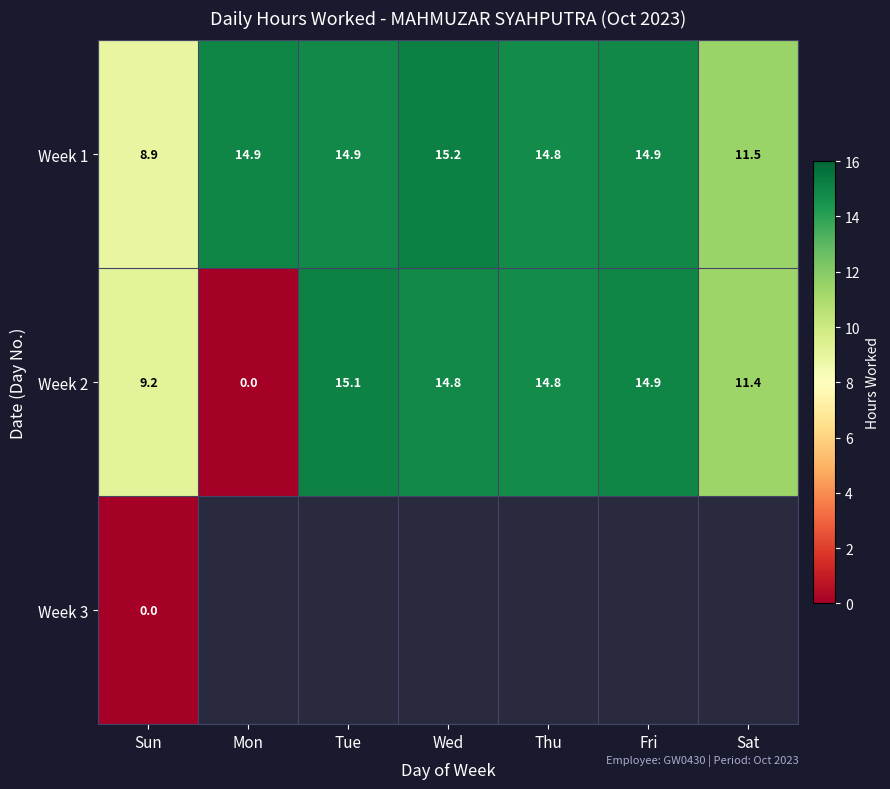

Read the Week 1 value at Thu.

14.8